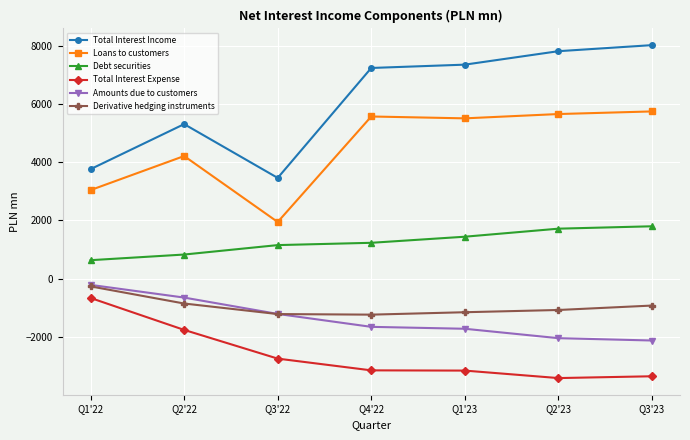

What is the minimum value shown in the chart?

-3416